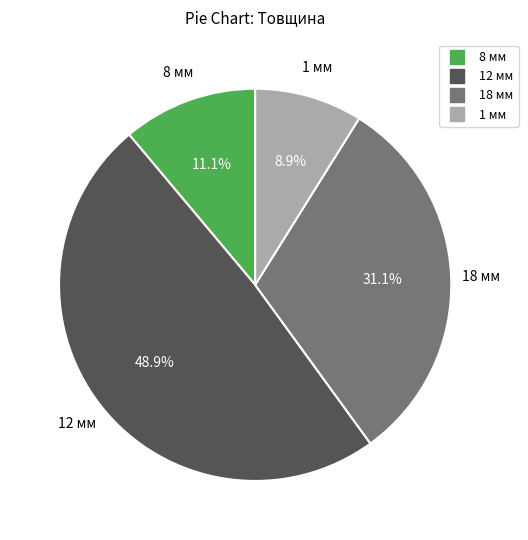

Combined, do 18 мм and 8 мм account for over 50%?

No